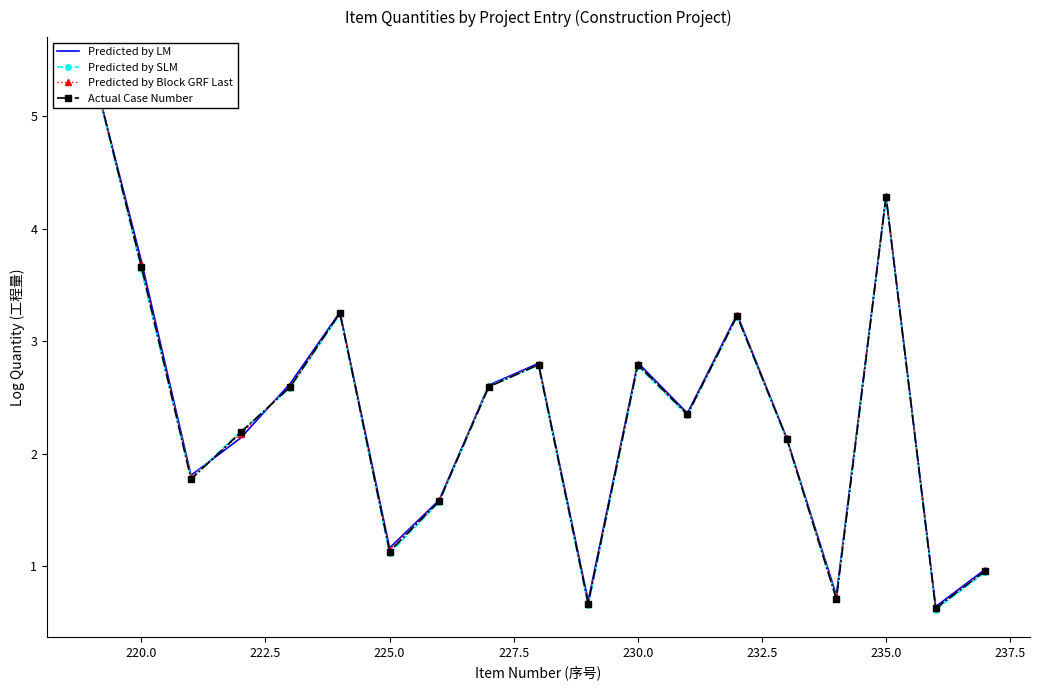

Rank the series at 220.0 from lowest to highest value.

Predicted by SLM, Actual Case Number, Predicted by Block GRF Last, Predicted by LM